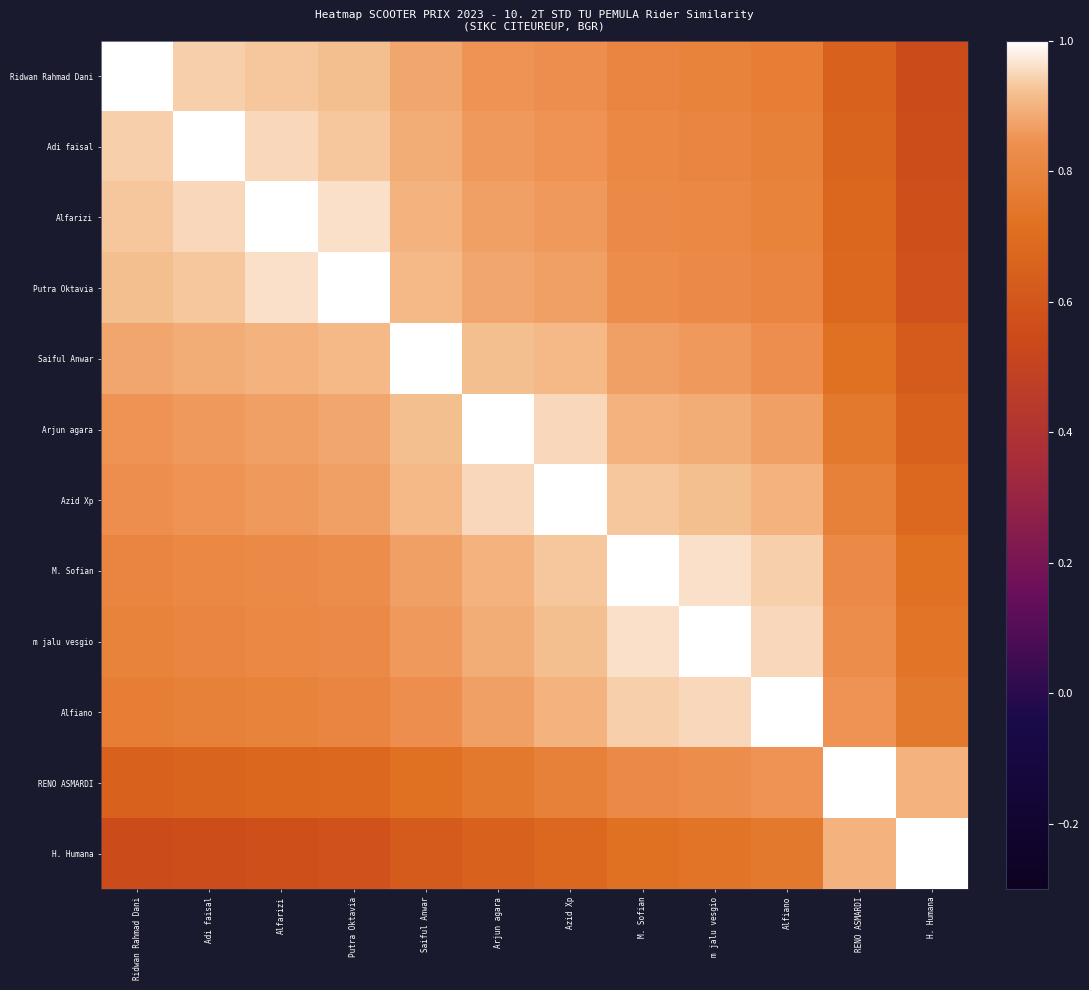

What is the maximum value shown in the chart?

1.0